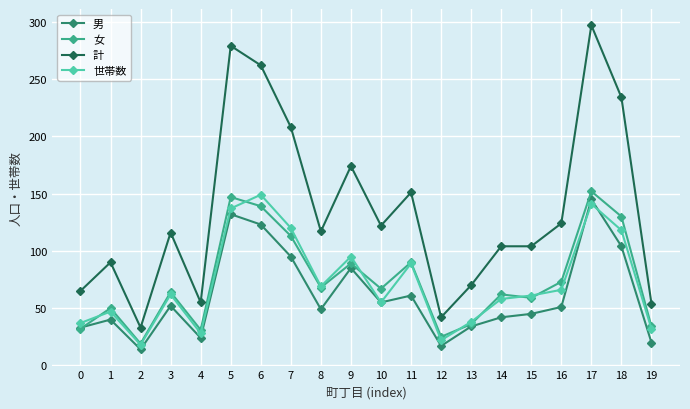

What is the value of the 女 point at the 1st from the left?

32